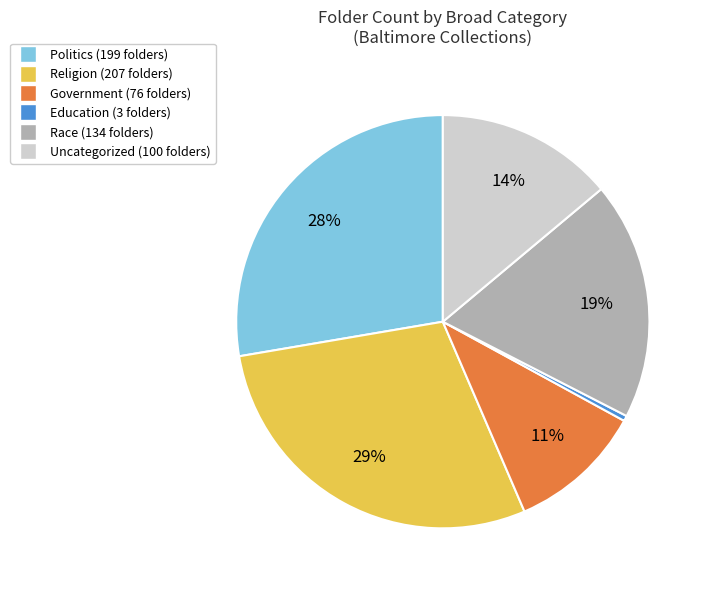

Is there a majority slice in this chart?

No